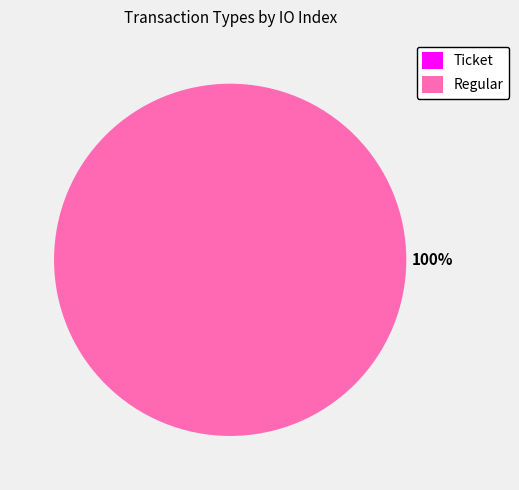

Which has a higher value, Regular or Ticket?

Regular